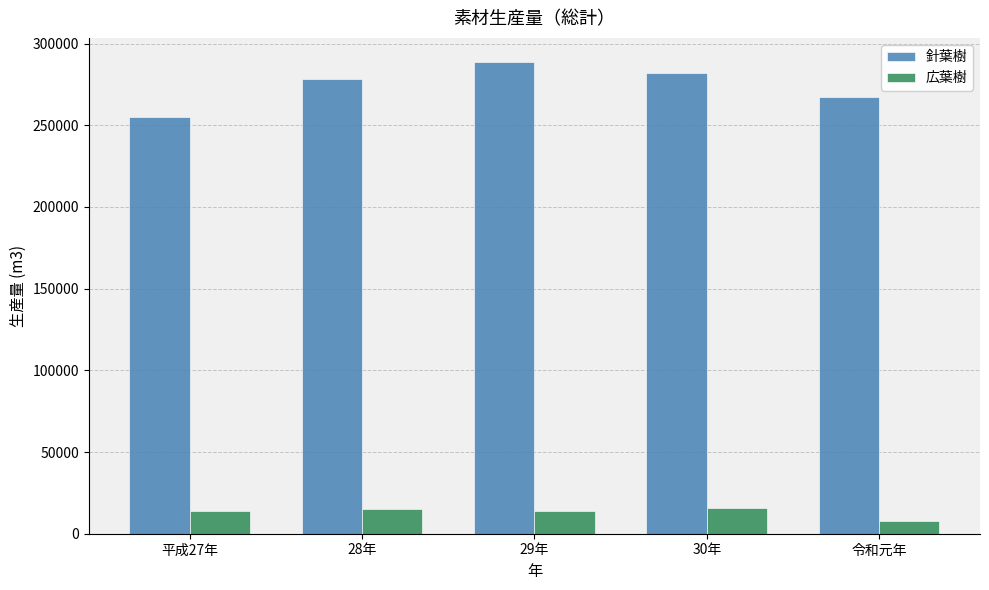

What is the maximum value for 広葉樹?

16000.0